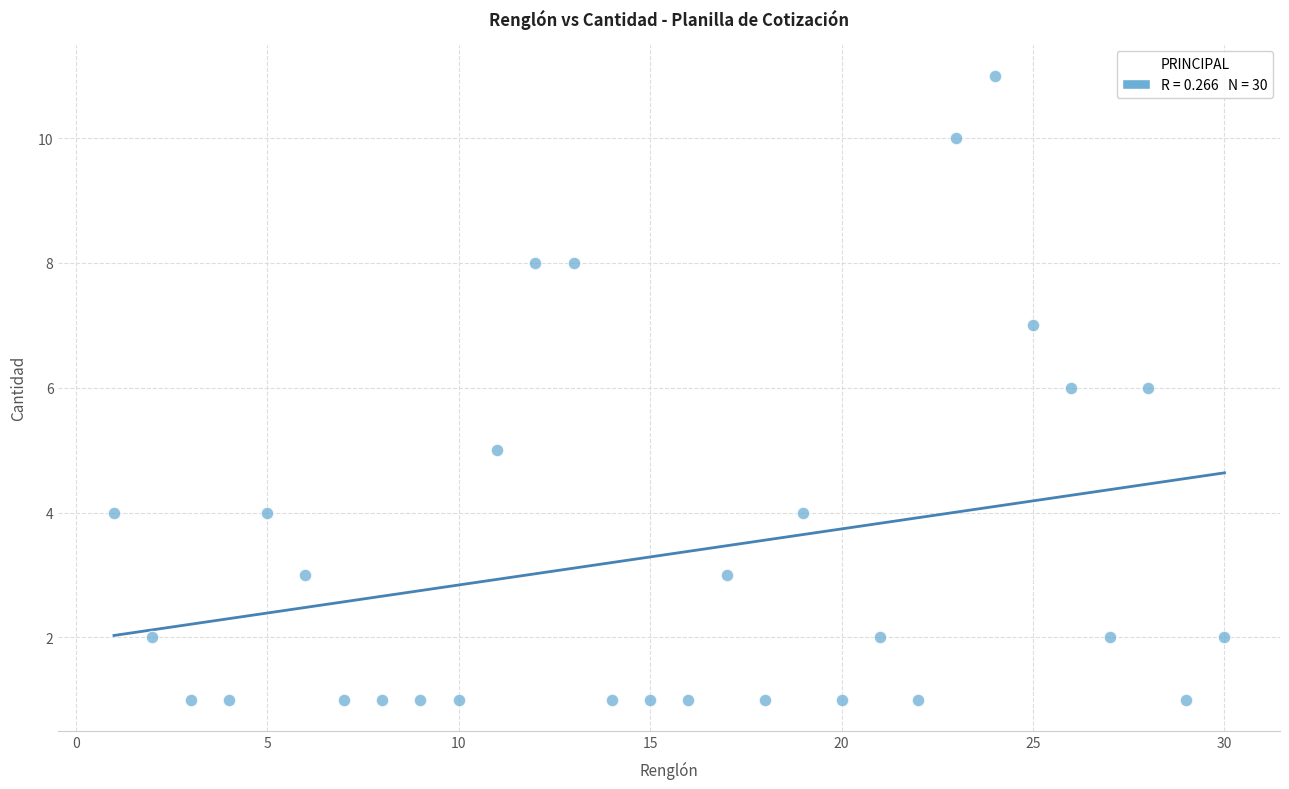

What is the range of Y values (max minus min)?

10